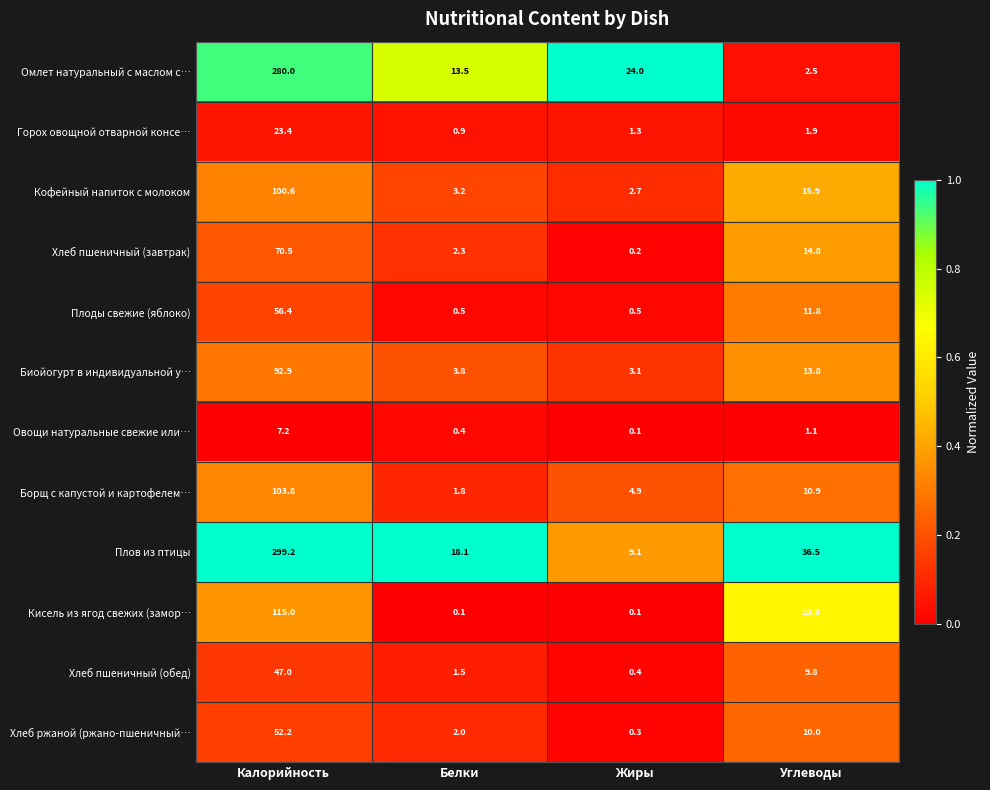

True or false: Борщ с капустой и картофелем… has a value of 7.9 at Жиры.

False